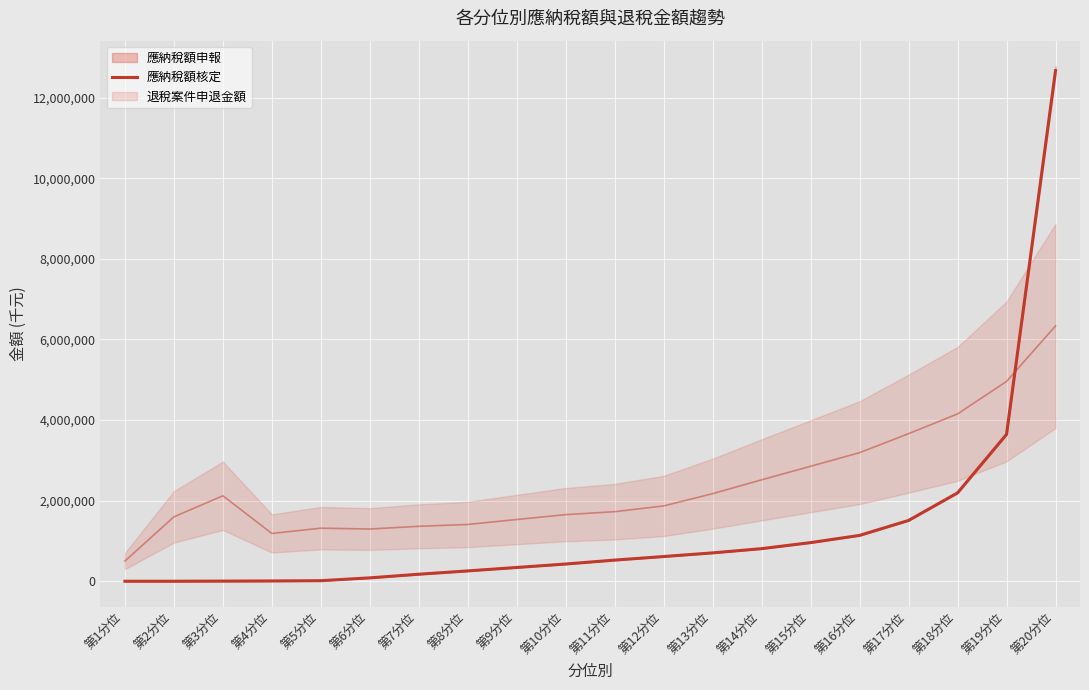

What is the value of the 17th point from the left?

1508649.5